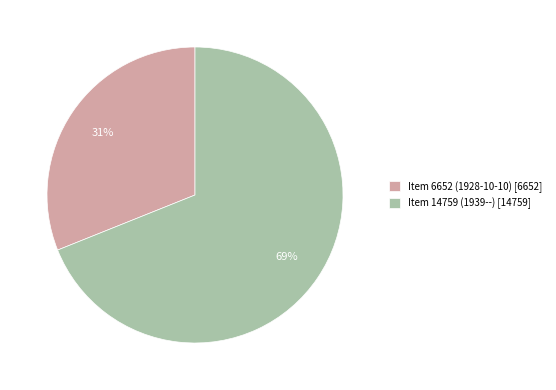

To the nearest percent, what is the average slice percentage?

50%